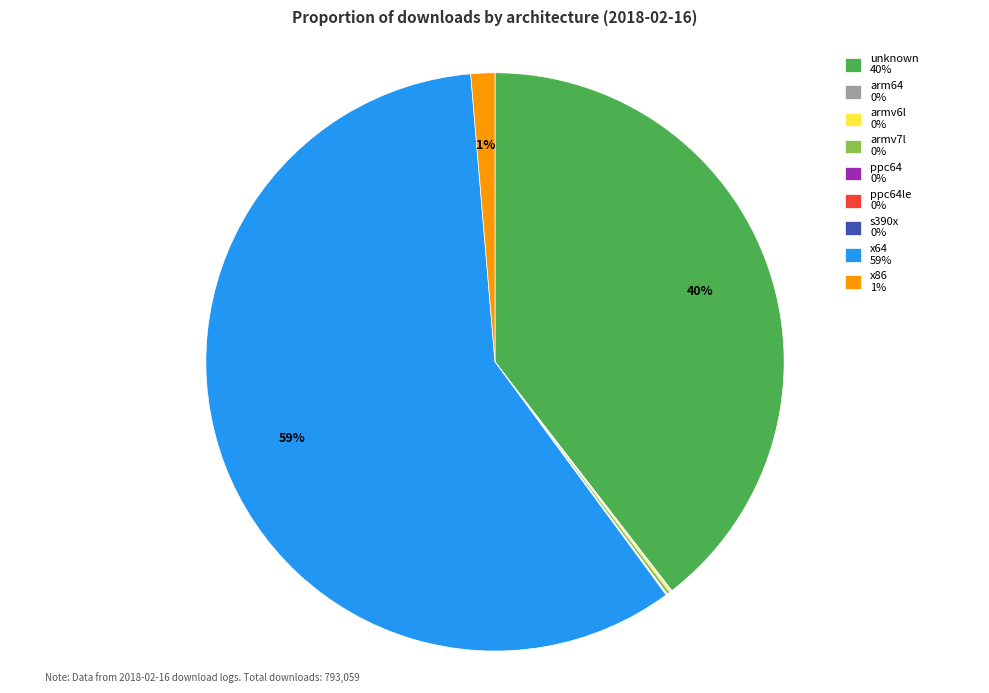

To the nearest percent, what portion does unknown 40% represent?

40%